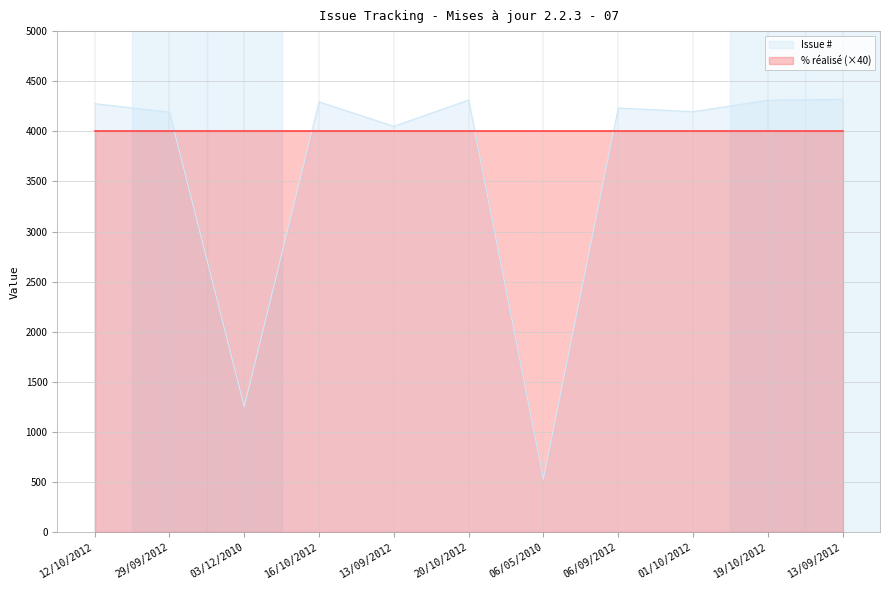

What is the change in value from 13/09/2012 to 13/09/2012?

+269